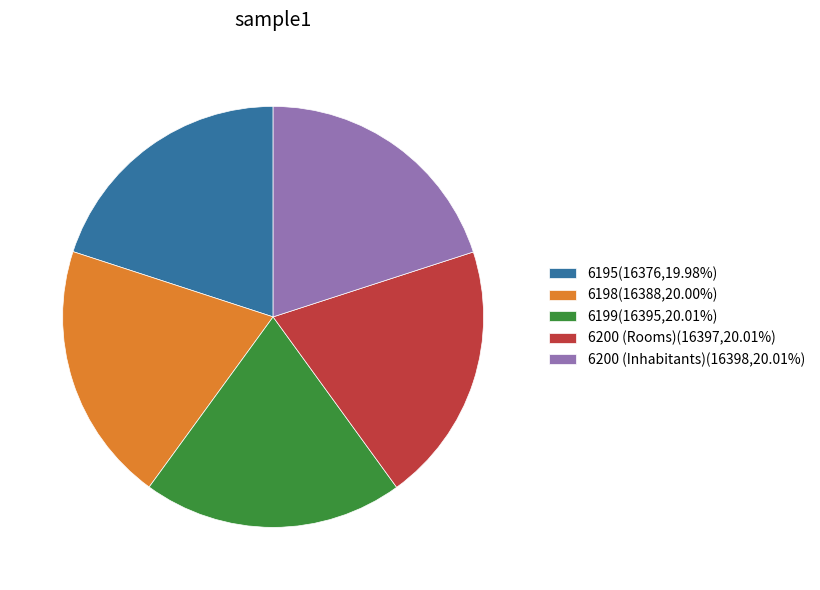

Is there a majority slice in this chart?

No